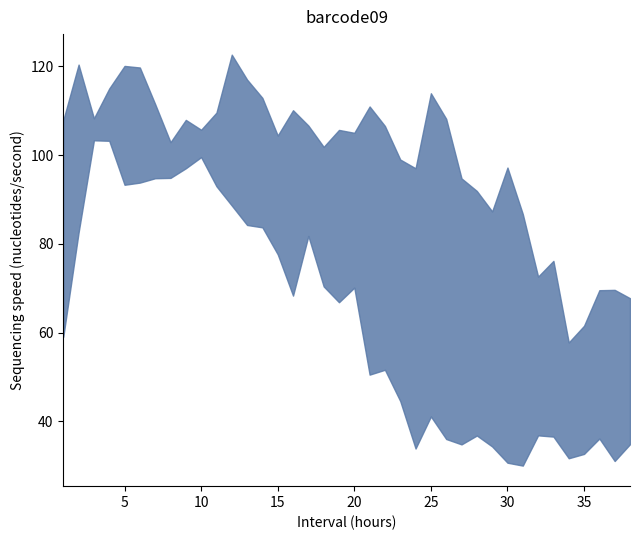

In 6-14-2018-N2_col3, how many points are lower than both neighbors (excluding endpoints)?

6